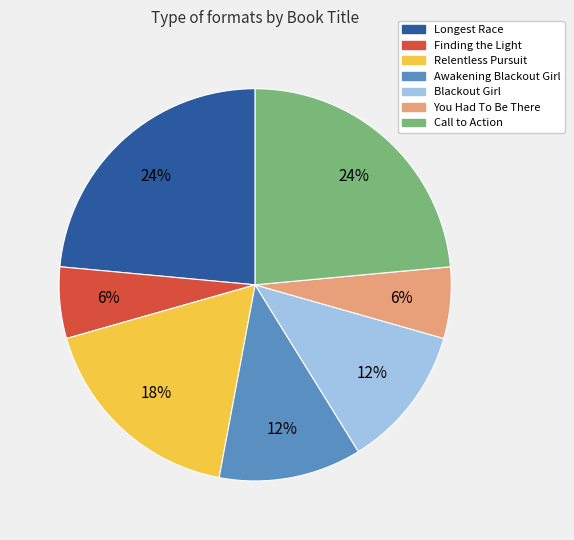

What percentage is the Relentless Pursuit slice, to the nearest percent?

18%